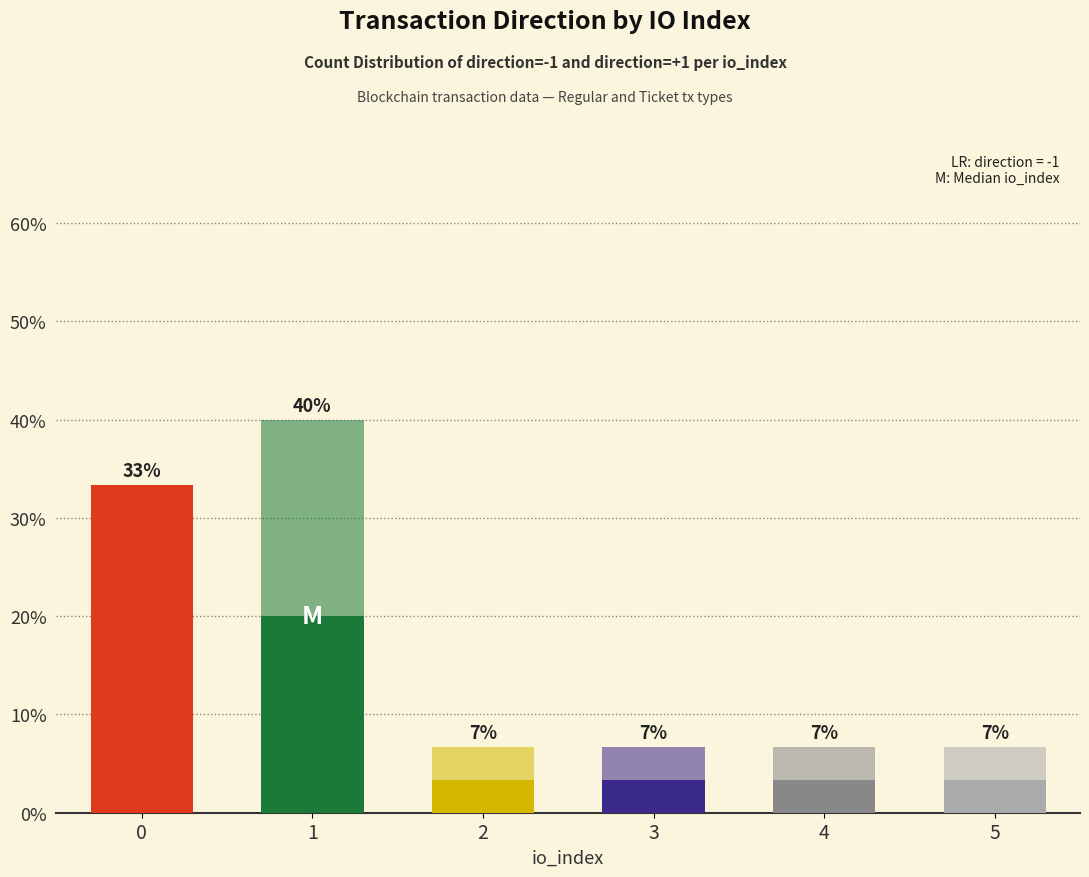

Are the bars grouped side by side (vs. stacked)?

No